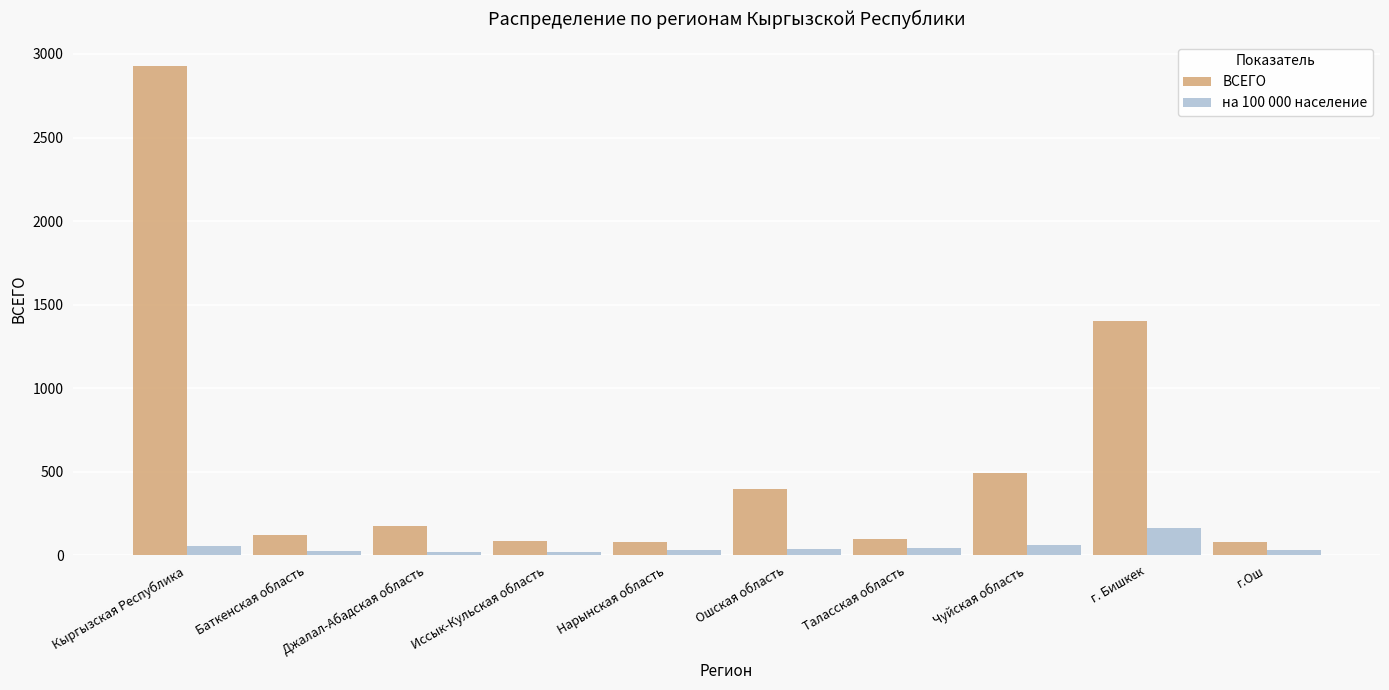

What is the average value of the на 100 000 население series?

48.1